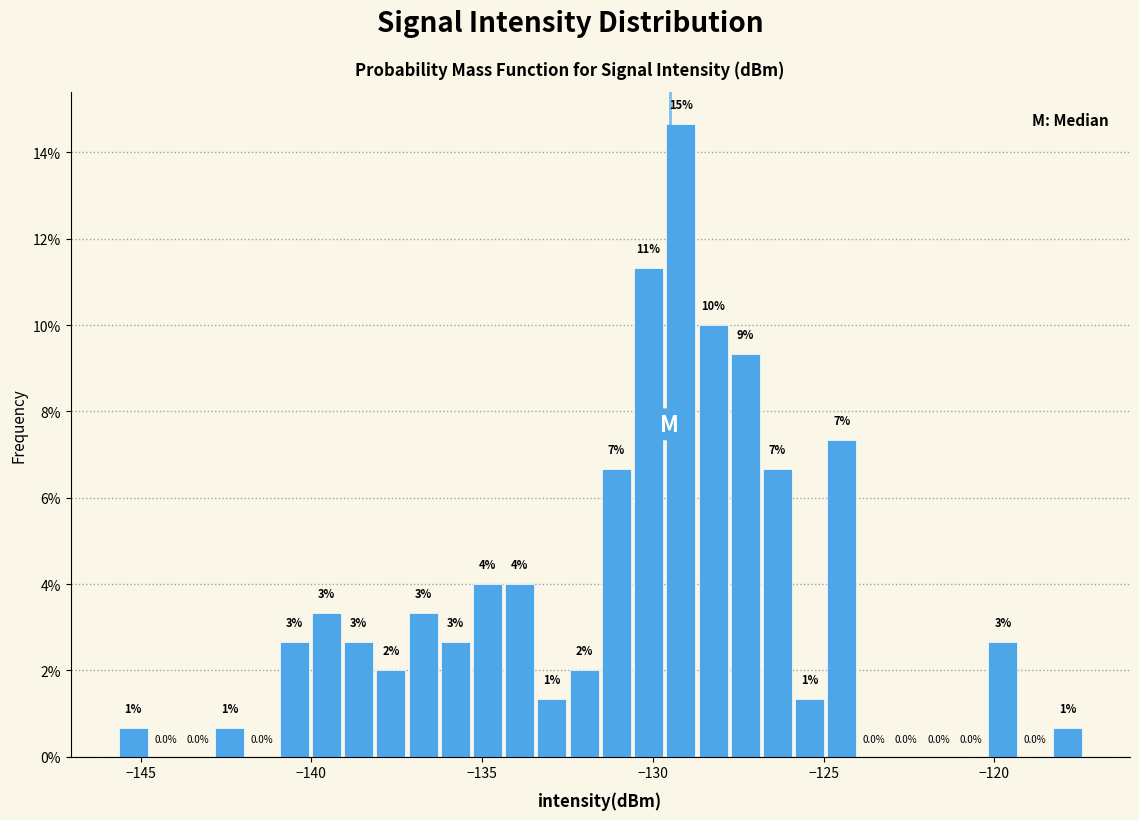

Read against the x-axis, roughly where is the centre of the tallest bar?

-129.0